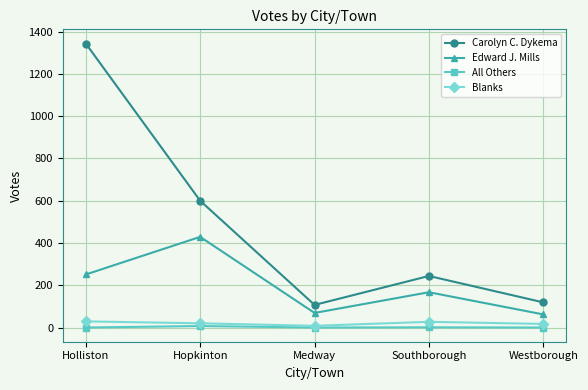

How many data points in Edward J. Mills are less than 167?

2